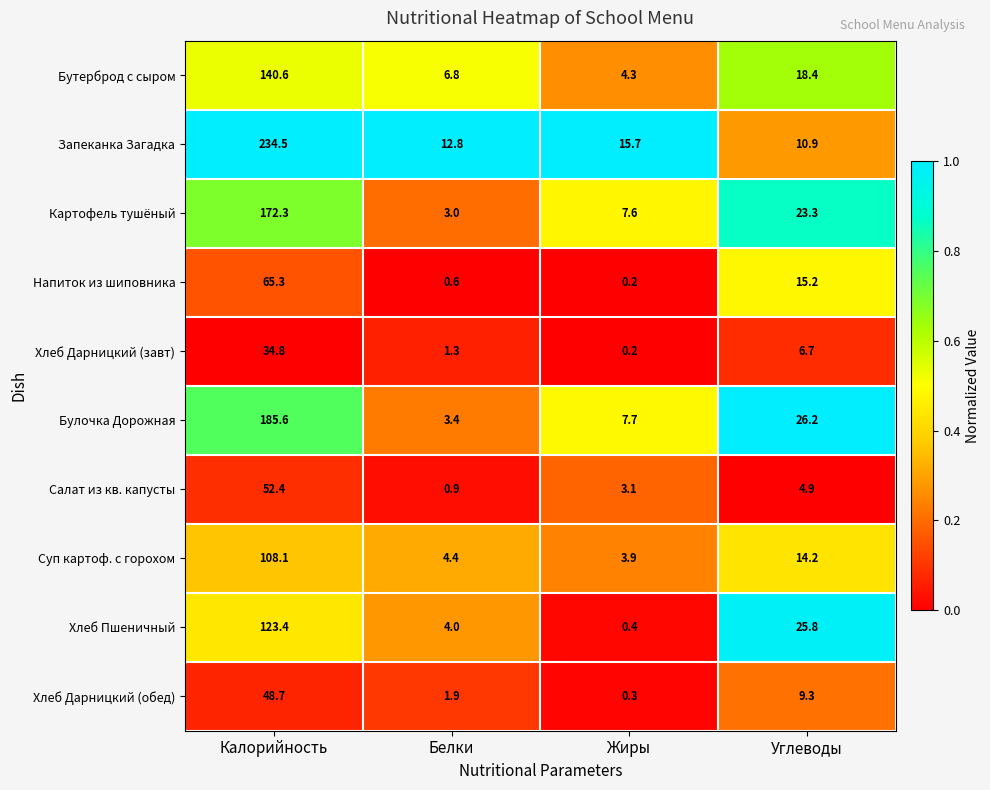

What is the difference between the highest and lowest values at Углеводы?

21.3